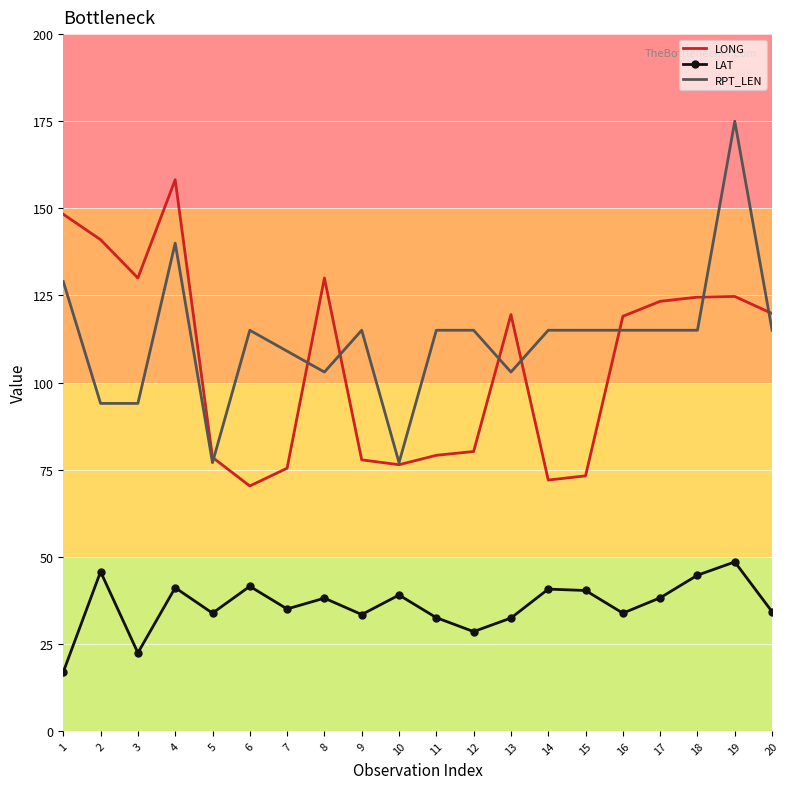

What is the approximate value of LONG at 4?

158.2